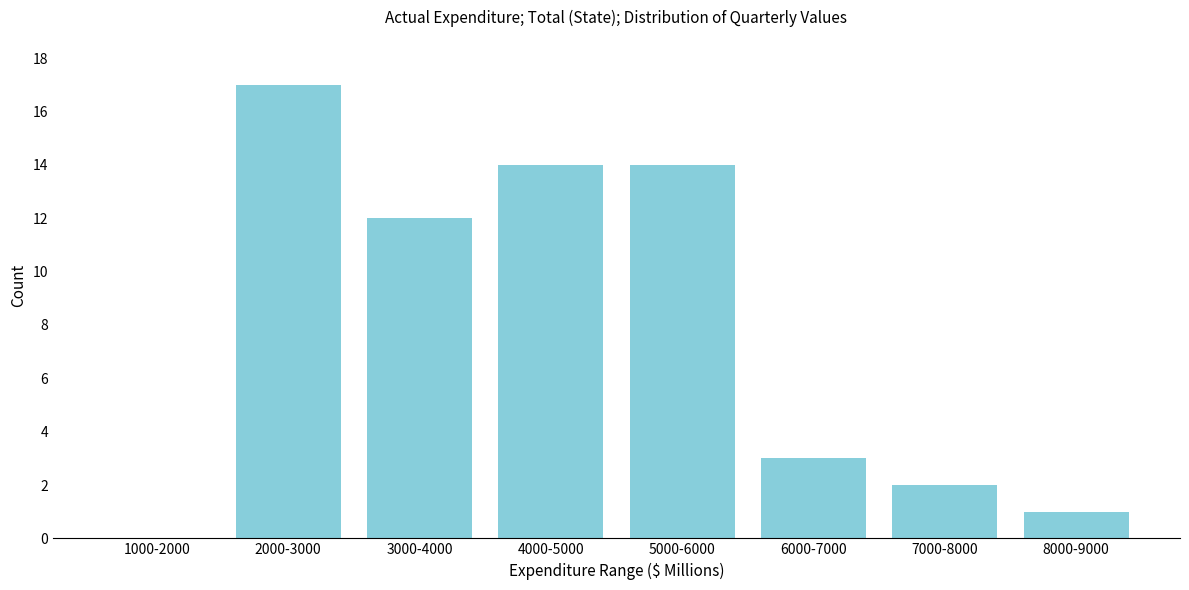

Reading right to left, what are all the values shown in this chart?

8000-9000=1	7000-8000=2	6000-7000=3	5000-6000=14	4000-5000=14	3000-4000=12	2000-3000=17	1000-2000=0